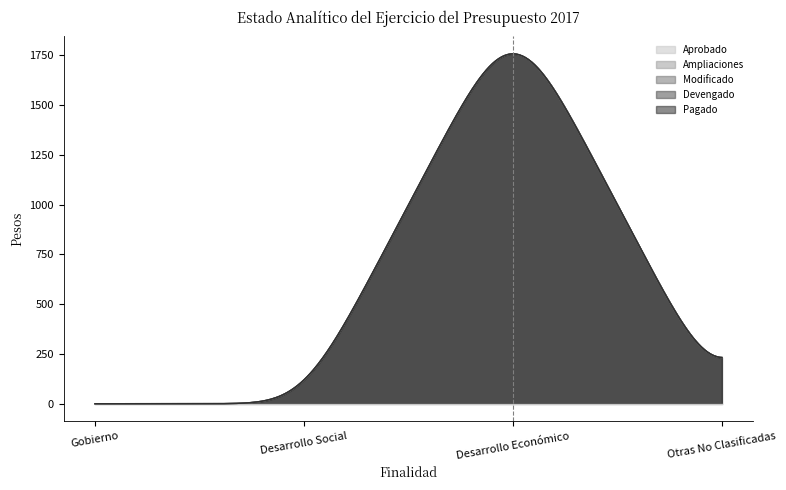

True or false: Pagado and Aprobado cross at least once.

False